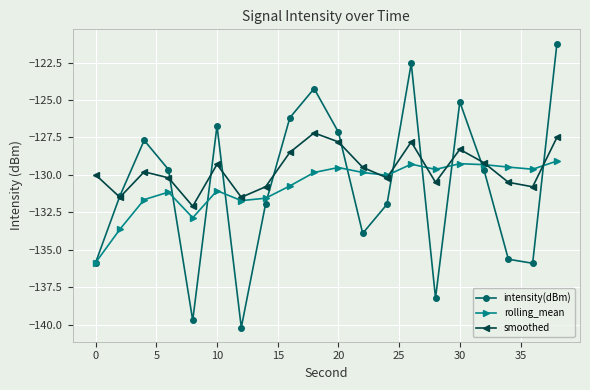

Which series has the largest total across all categories?

smoothed